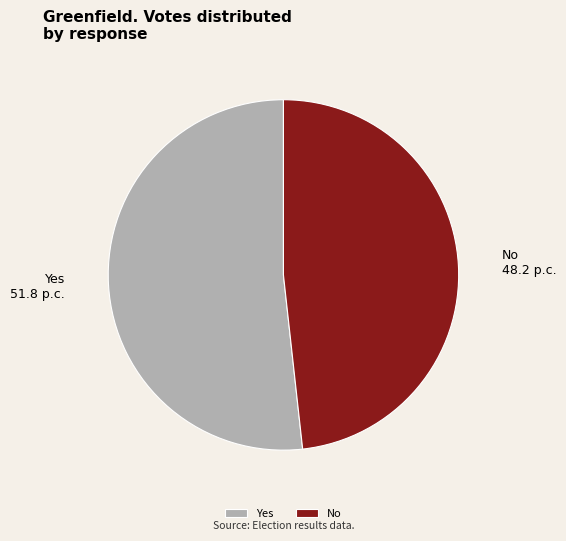

Is the sum of Yes and No greater than half?

Yes